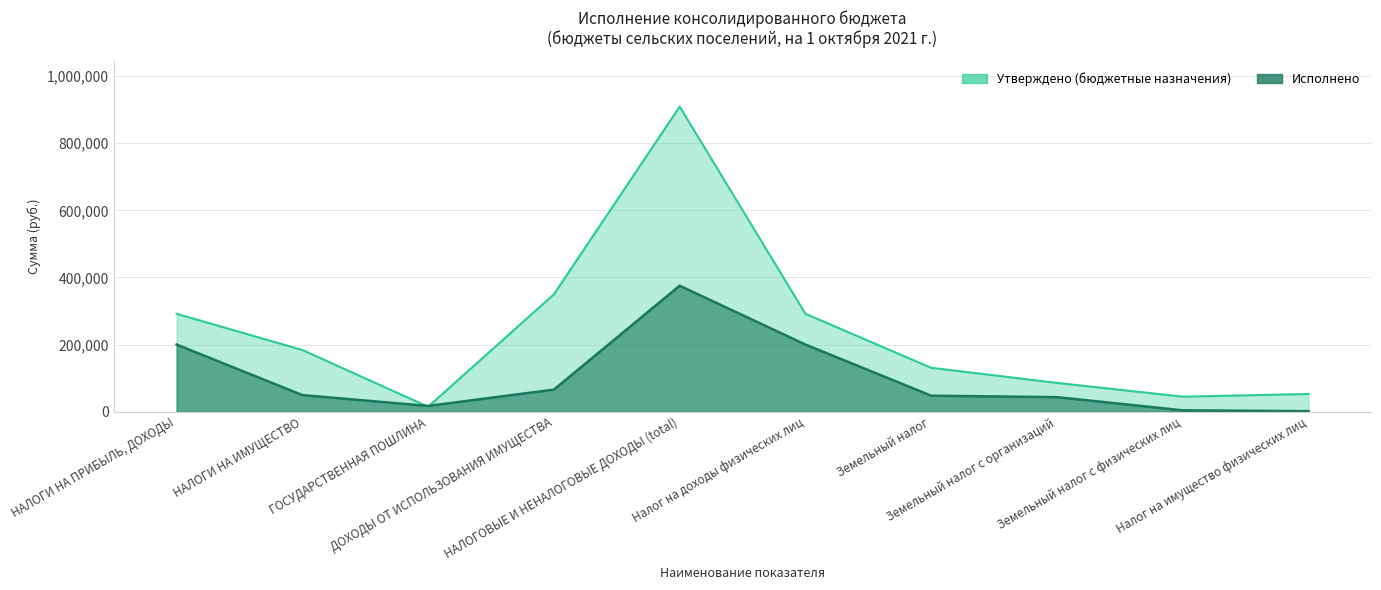

What is the difference between the maximum and minimum values in the Утверждено (бюджетные назначения) series?

893812.0